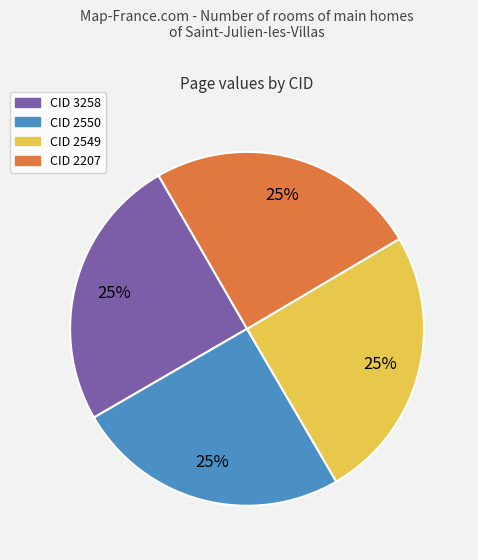

To the nearest percent, what percentage of the pie is CID 3258?

25%